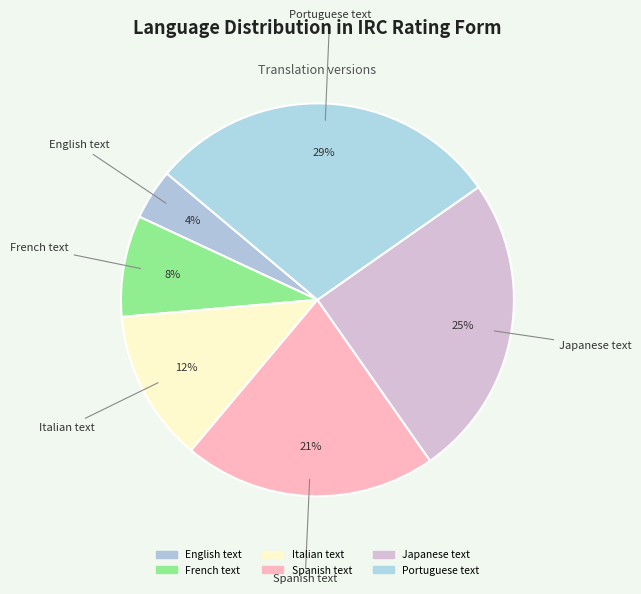

Is there any slice that represents more than half of the pie?

No